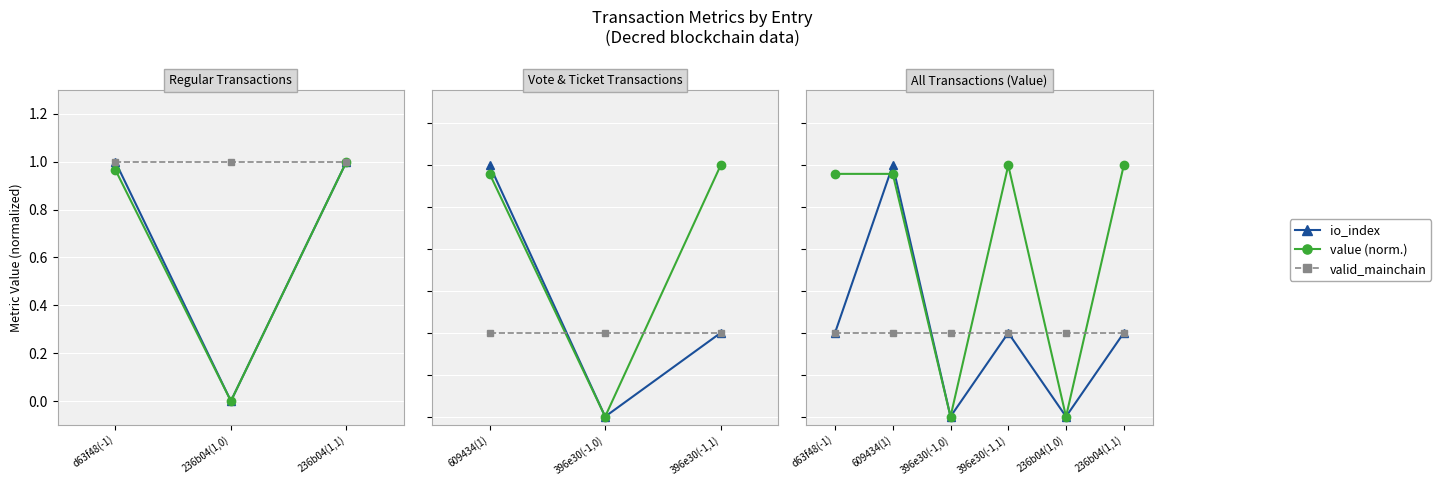

Does the chart display data point markers on the line(s)?

Yes